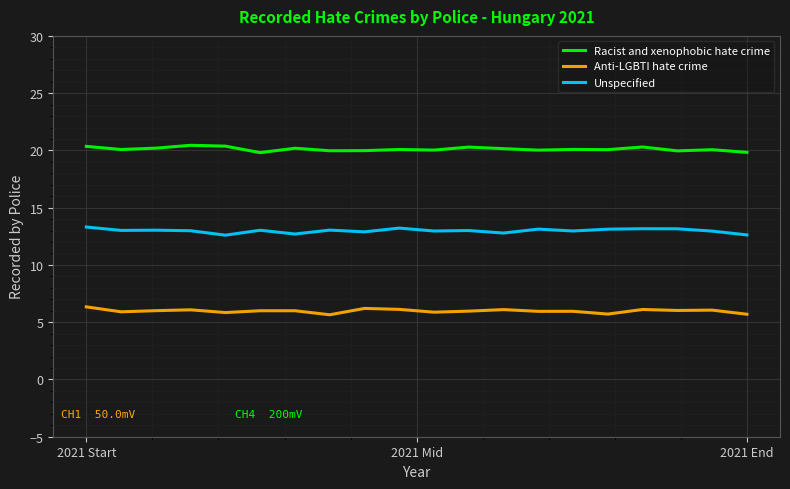

Reading right to left, list all the values displayed in this chart.

Racist and xenophobic hate crime: 19.8	20.1	20.0	20.3	20.1	20.1	20.0	20.2	20.3	20.0	20.1	20.0	20.0	20.2	19.8	20.4	20.4	20.2	20.1	20.4
Anti-LGBTI hate crime: 5.7	6.1	6.0	6.1	5.7	6.0	5.9	6.1	6.0	5.9	6.1	6.2	5.6	6.0	6.0	5.8	6.1	6.0	5.9	6.3
Unspecified: 12.6	13.0	13.2	13.2	13.1	13.0	13.1	12.8	13.0	13.0	13.2	12.9	13.0	12.7	13.0	12.6	13.0	13.0	13.0	13.3